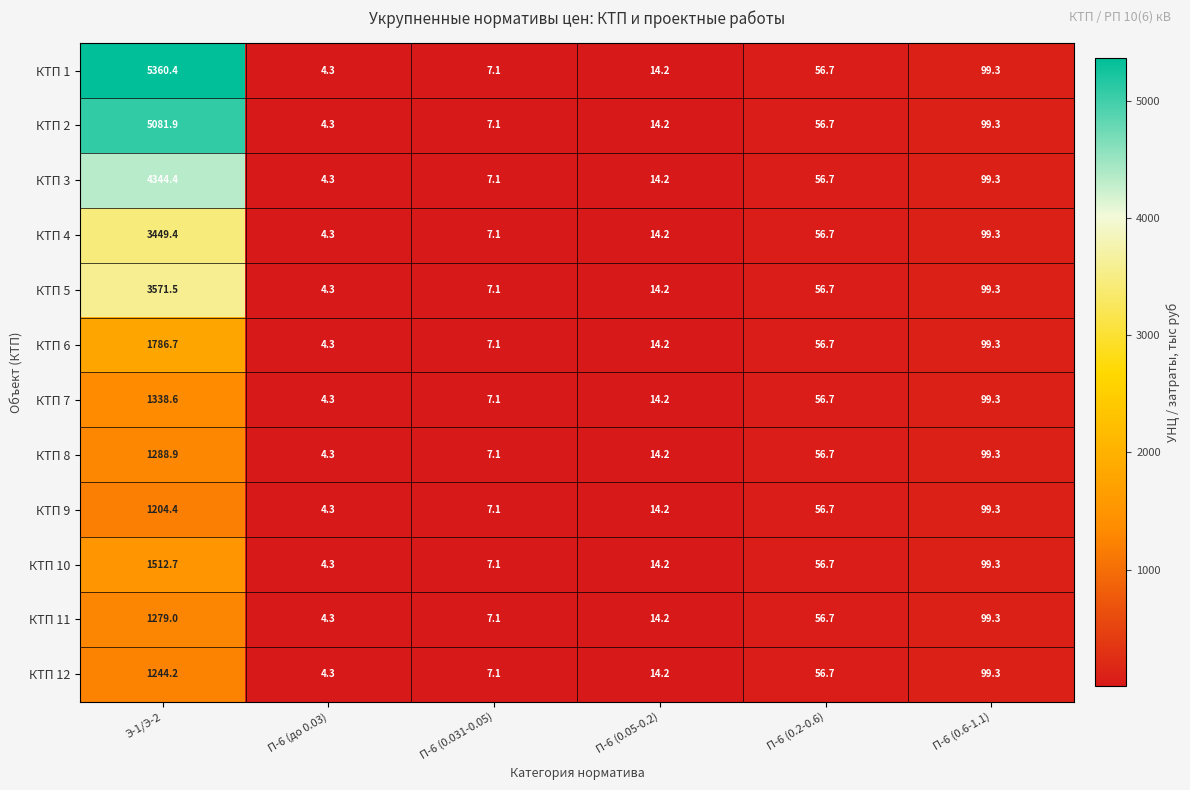

Between Э-1/Э-2 and П-6 (до 0.03), which series saw the biggest shift?

КТП 1